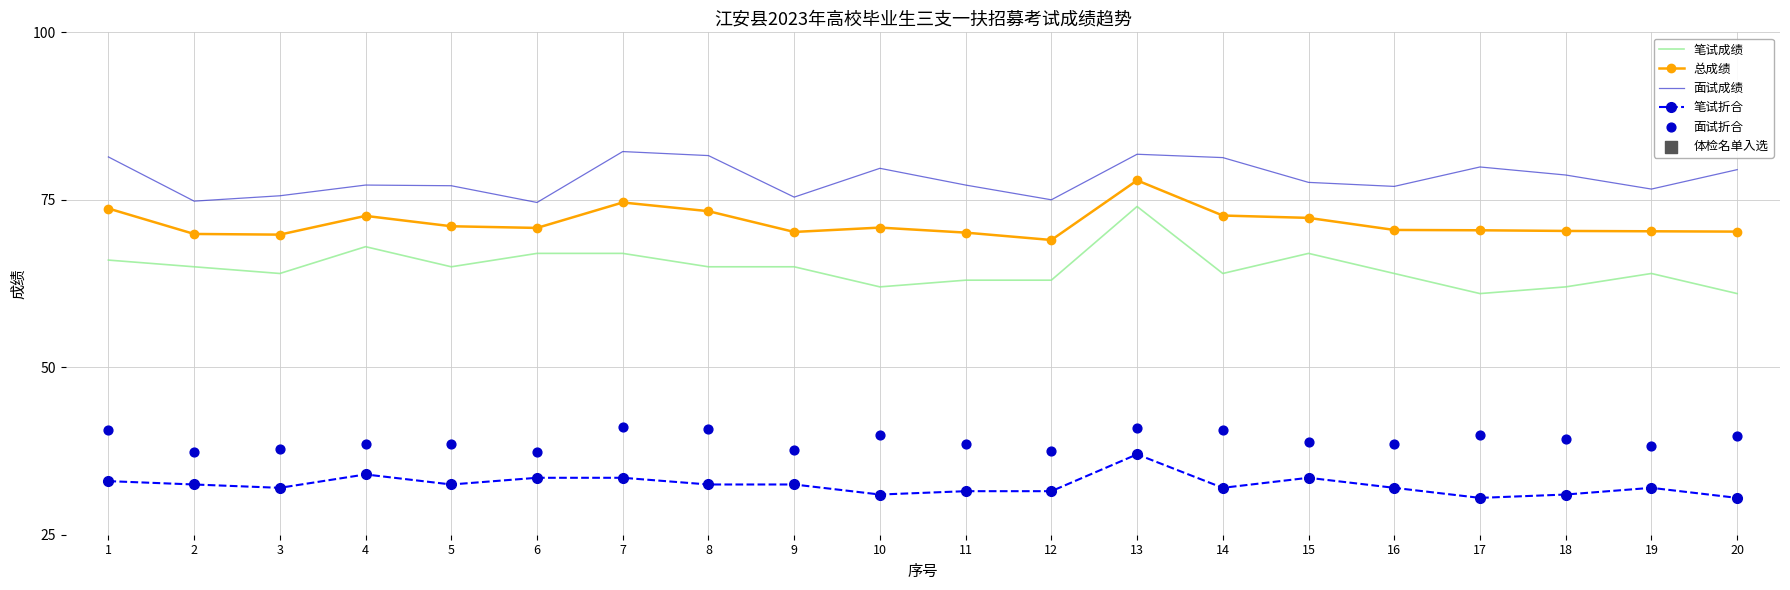

Is the value of 笔试成绩 at 15 greater than the value of 面试折合 at 16?

Yes